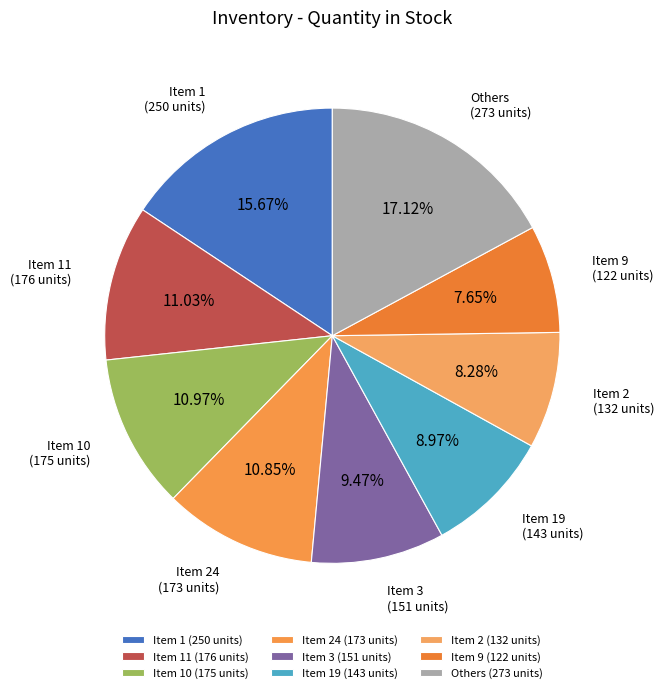

To the nearest percent, what portion does Item 10 represent?

11%